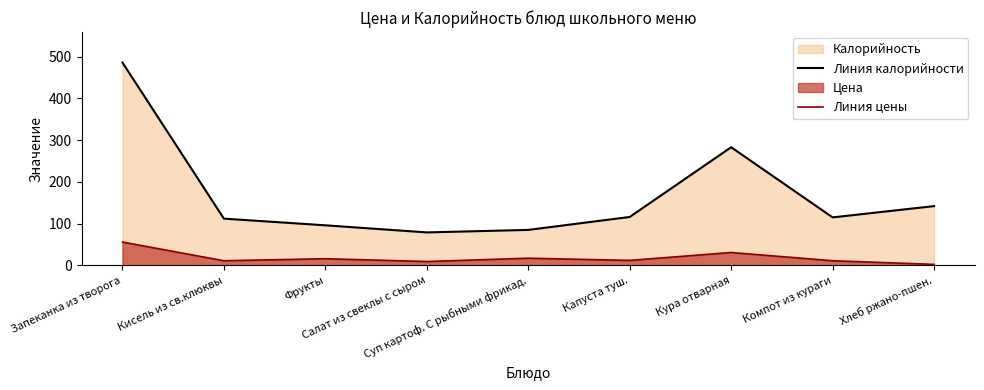

Read the Линия цены value at Капуста туш..

12.0